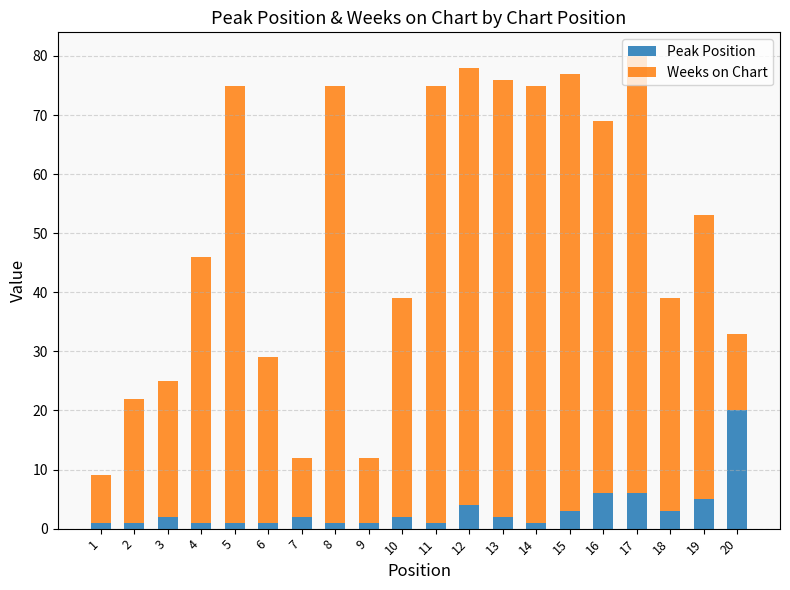

Which category has the highest value in the Peak Position series?

20